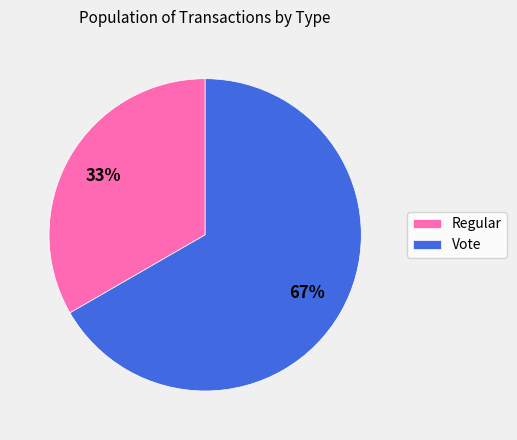

What is the largest slice in the pie chart?

Vote